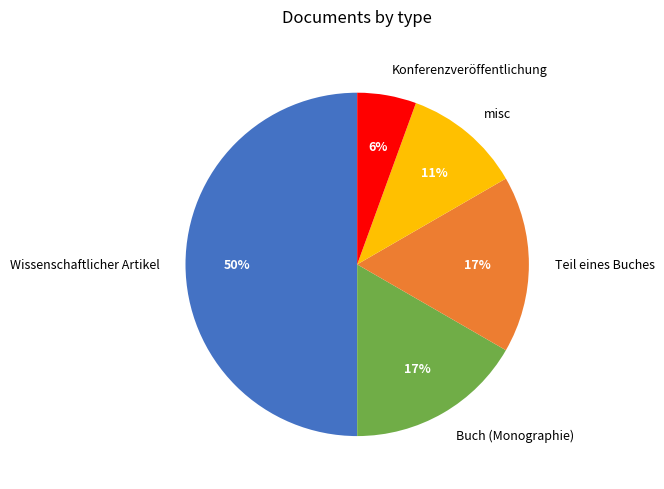

Does Teil eines Buches account for over 50% of the chart?

No